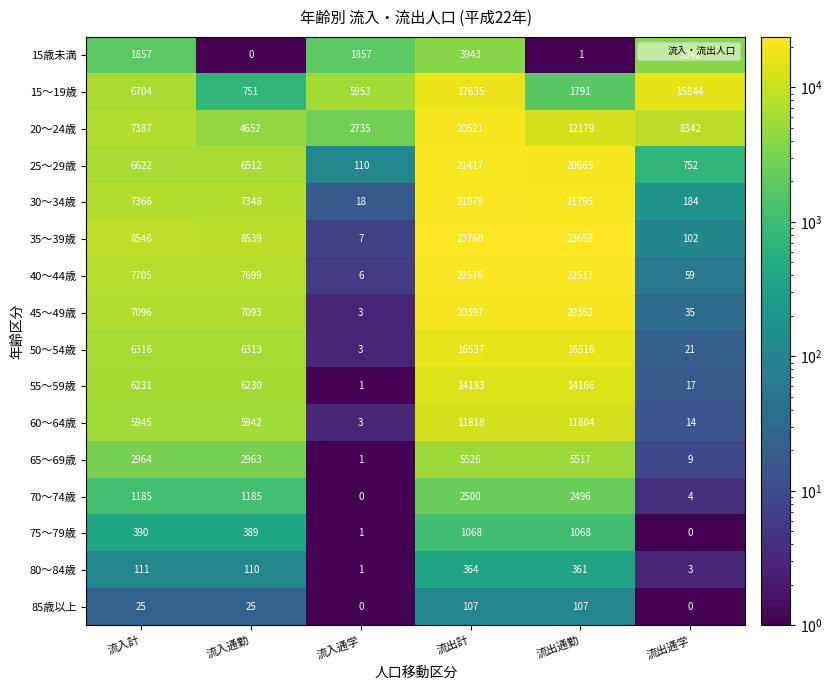

Is it true that 30～34歳 equals 7366 at 流入計?

True